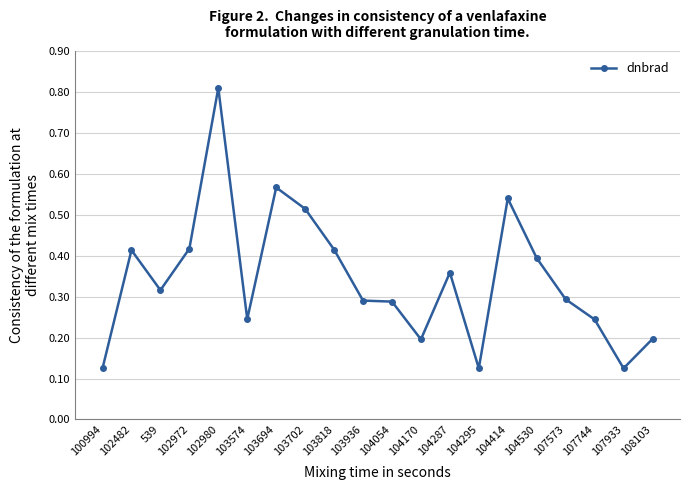

Which label corresponds to the largest value in the chart?

102980